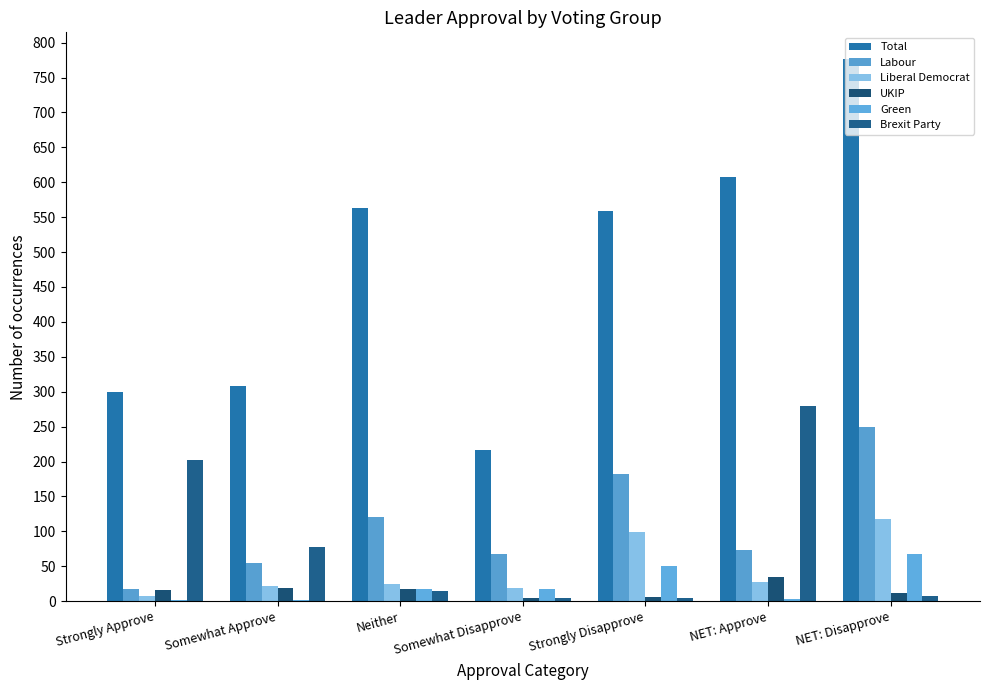

What is the sum of the Total values at Neither and Somewhat Disapprove?

780